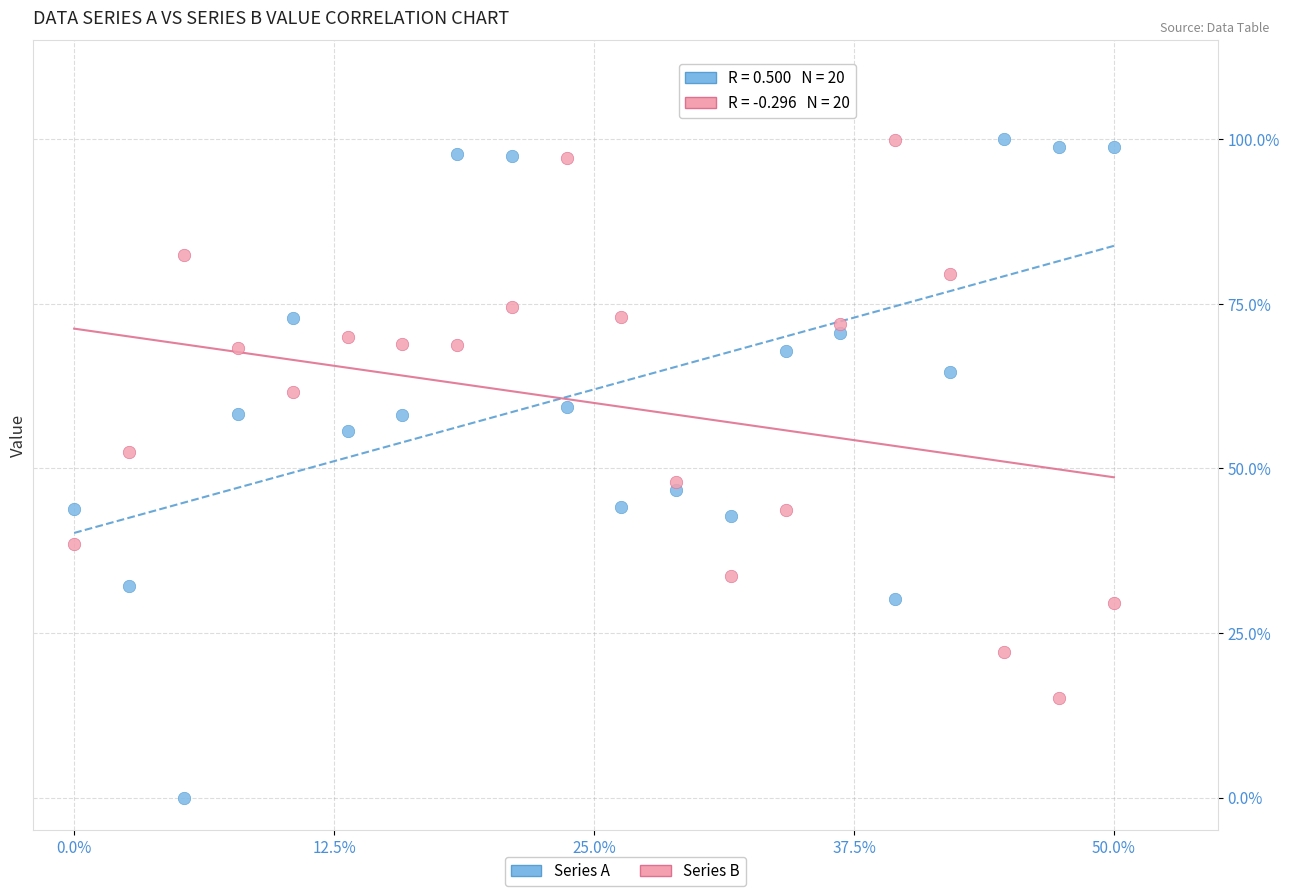

Which series has the largest Y range (max minus min)?

Series A